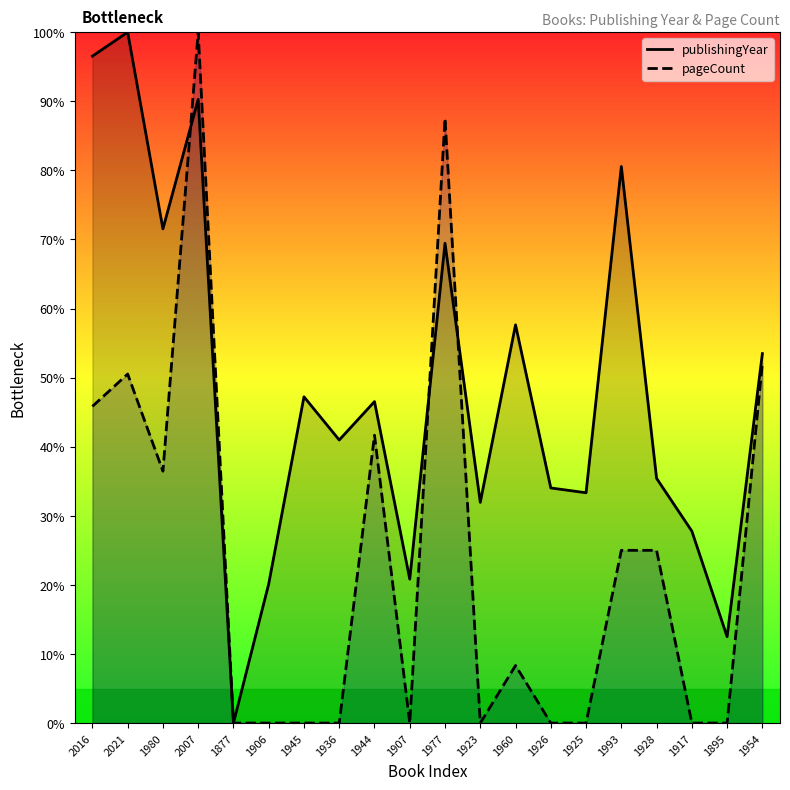

What is the label of the 18th point from the right?

1980